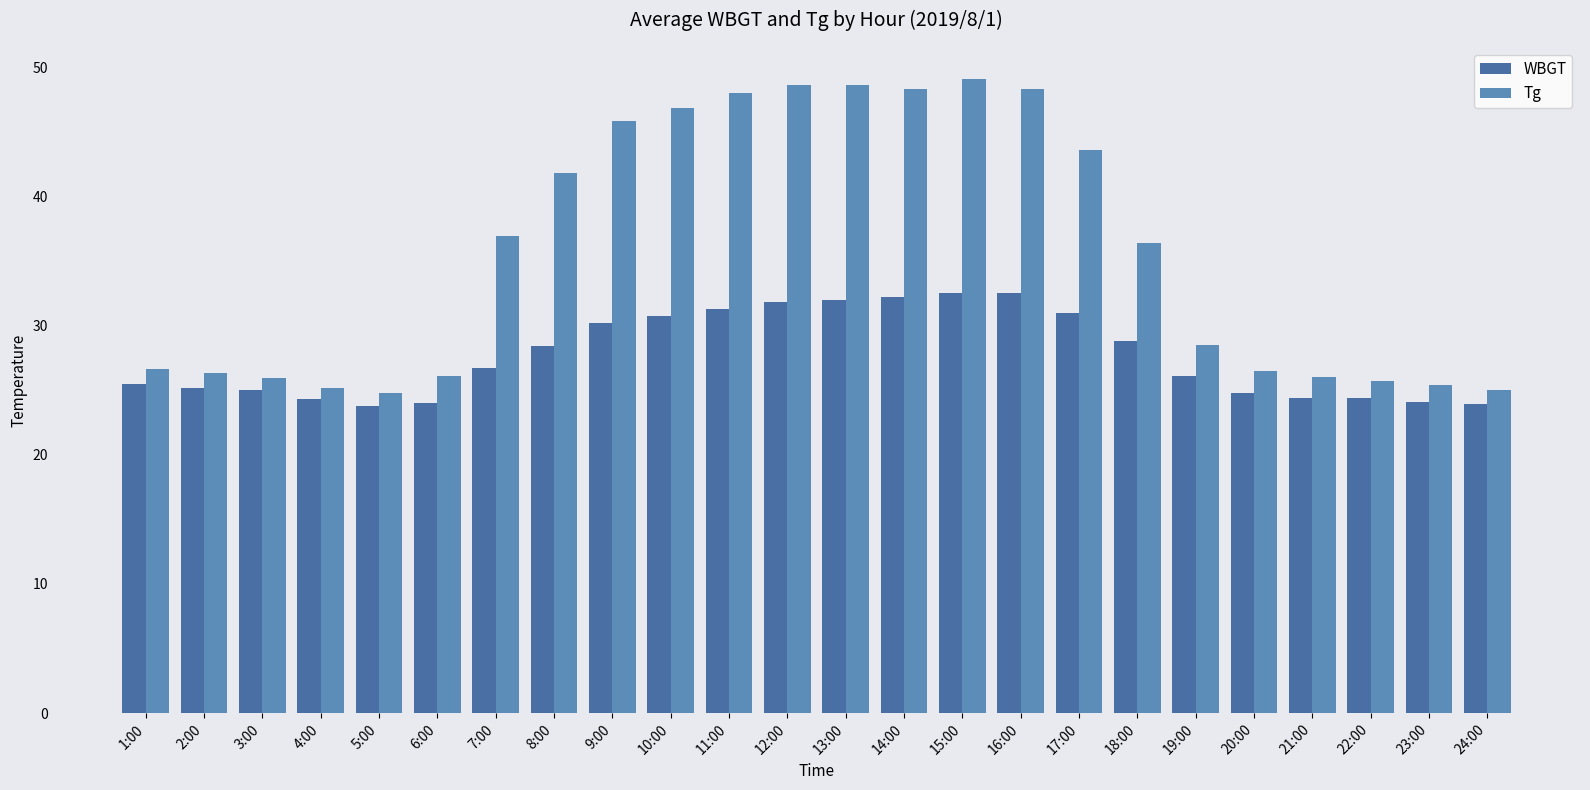

True or false: Tg has a value of 11.3 at 12:00.

False